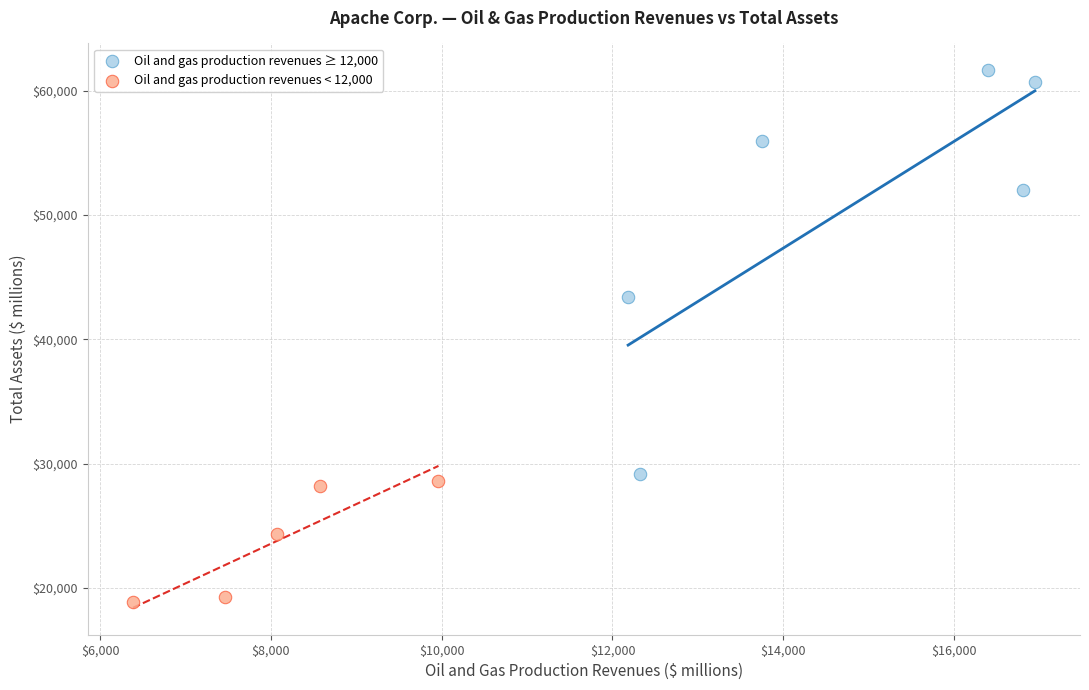

What are all the series names shown in the legend?

Oil and gas production revenues ≥ 12,000, Oil and gas production revenues < 12,000